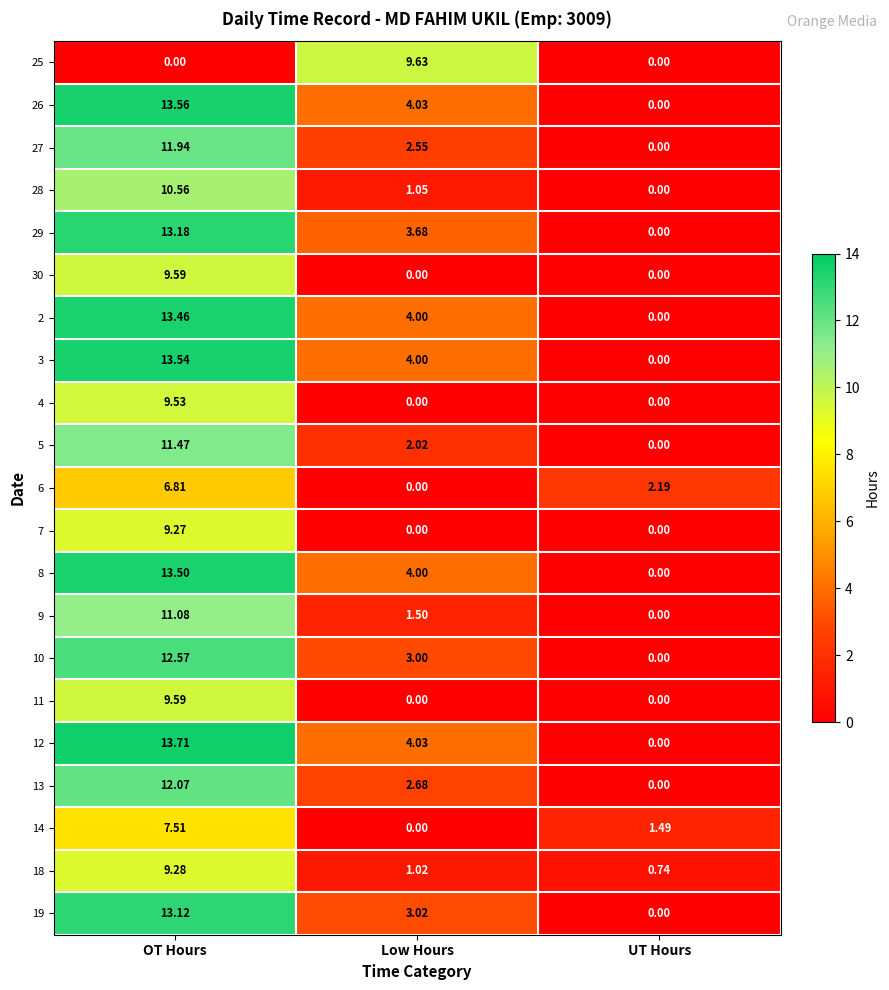

Where is 28 nearest to the value 5?

Low Hours